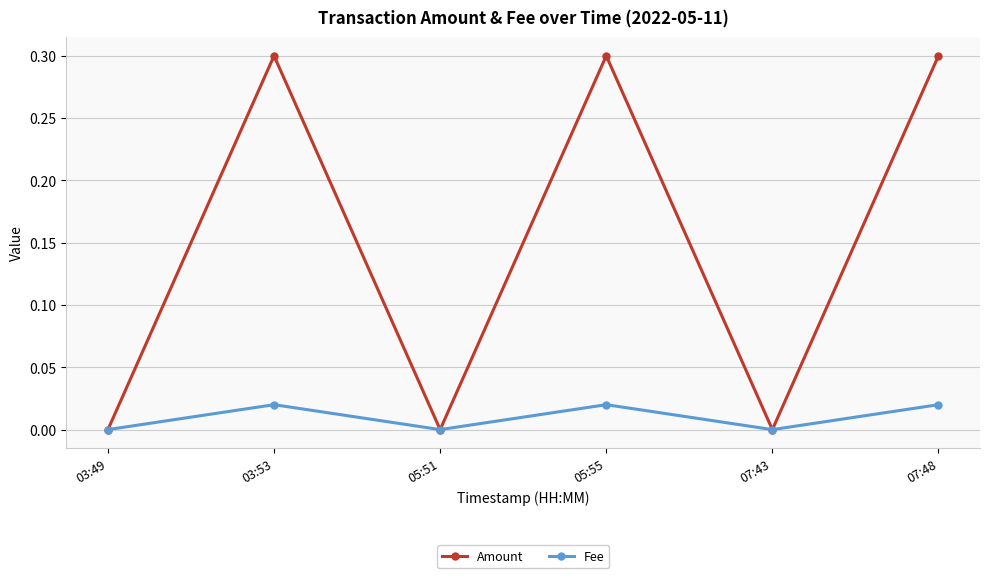

What is the label of the 4th point from the left?

05:55